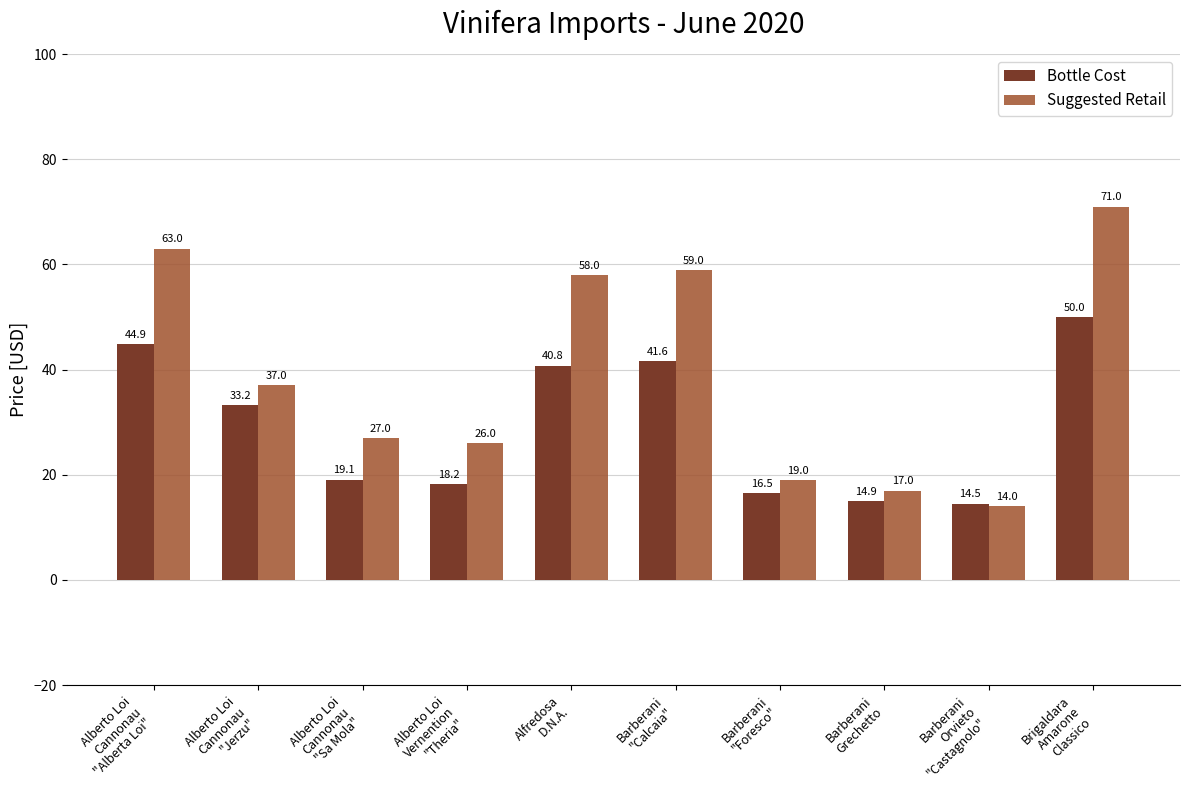

The value of Suggested Retail at Barberani
Grechetto is 17.0. True or false?

True